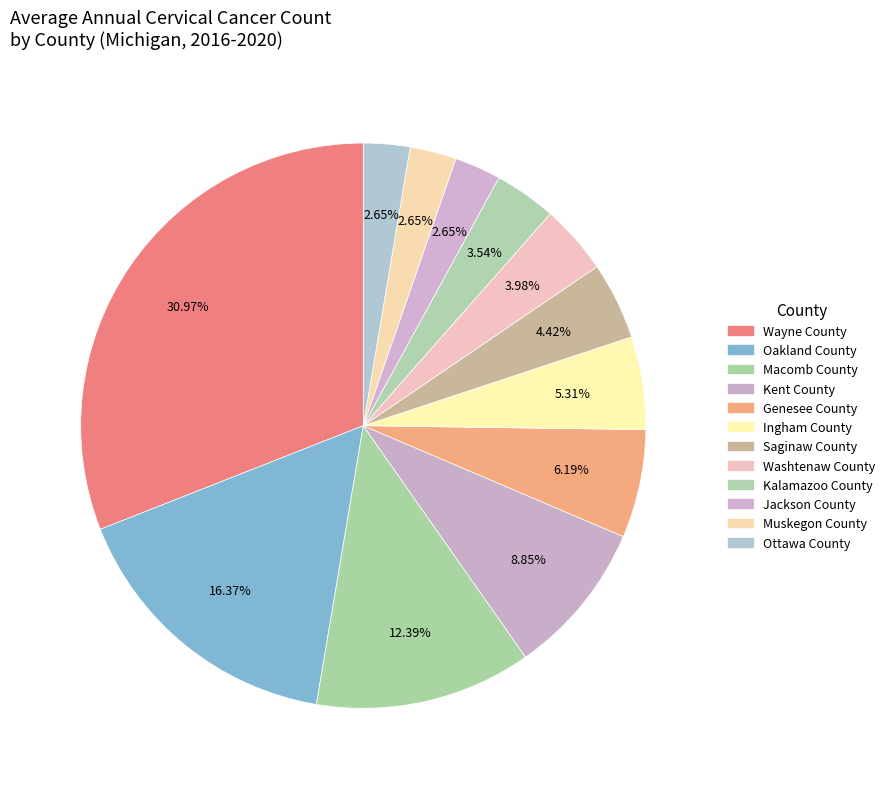

Is Genesee County the majority of the pie?

No